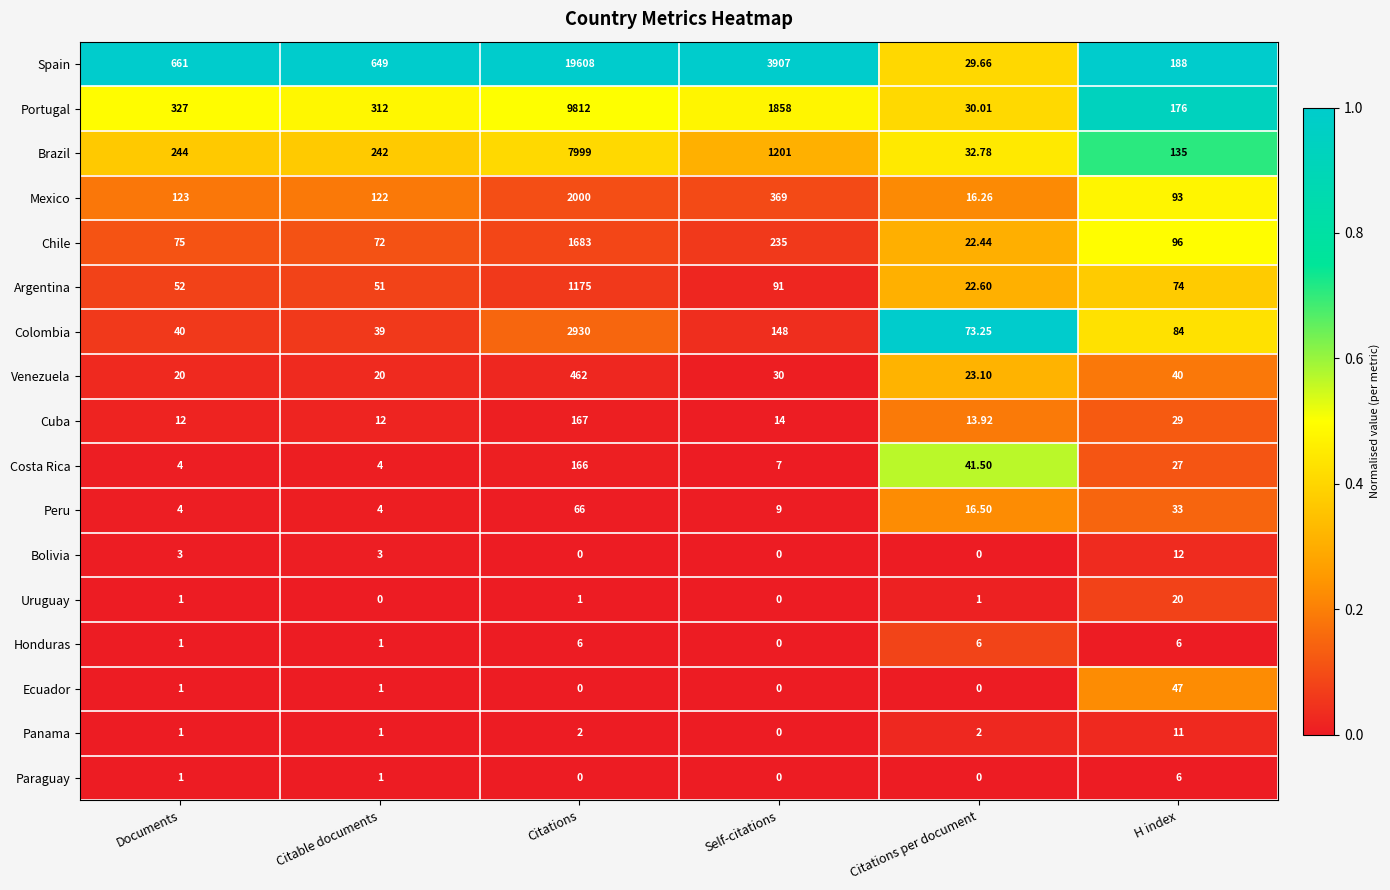

Where is Venezuela nearest to the value 241?

H index